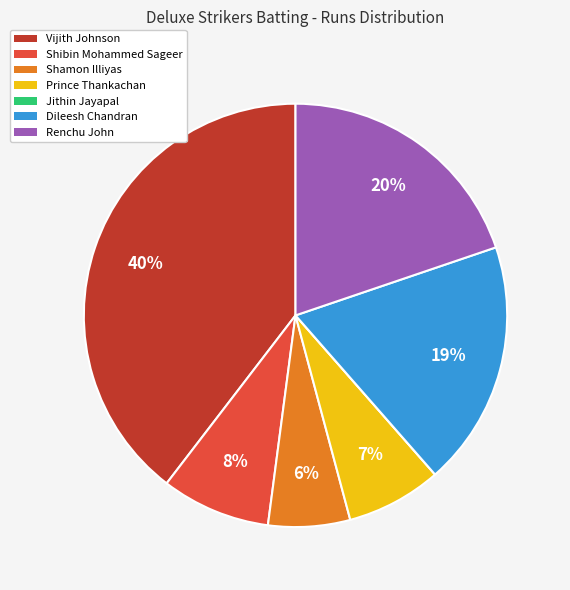

To the nearest percent, what percentage of the pie is Shamon Illiyas?

6%